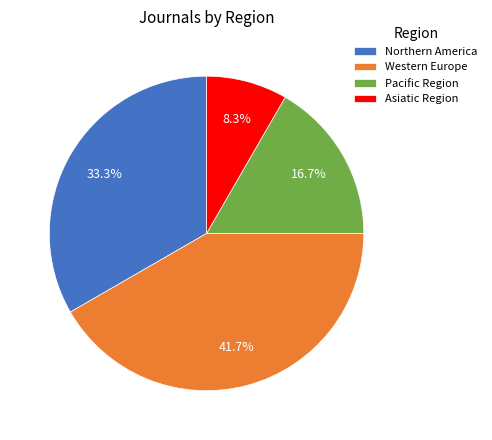

Which slice is the largest?

Western Europe